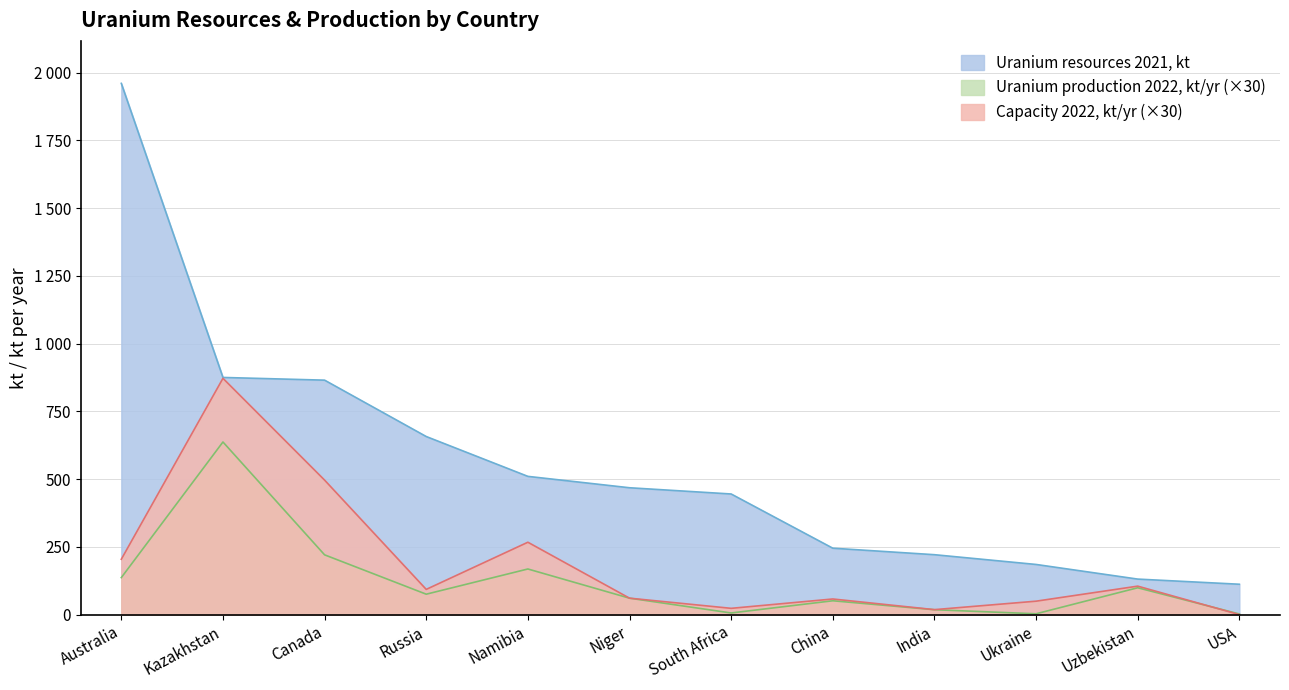

At Niger, list the series in order from largest to smallest.

Uranium resources 2021, kt, Uranium production 2022, kt/yr, Capacity 2022, kt/yr